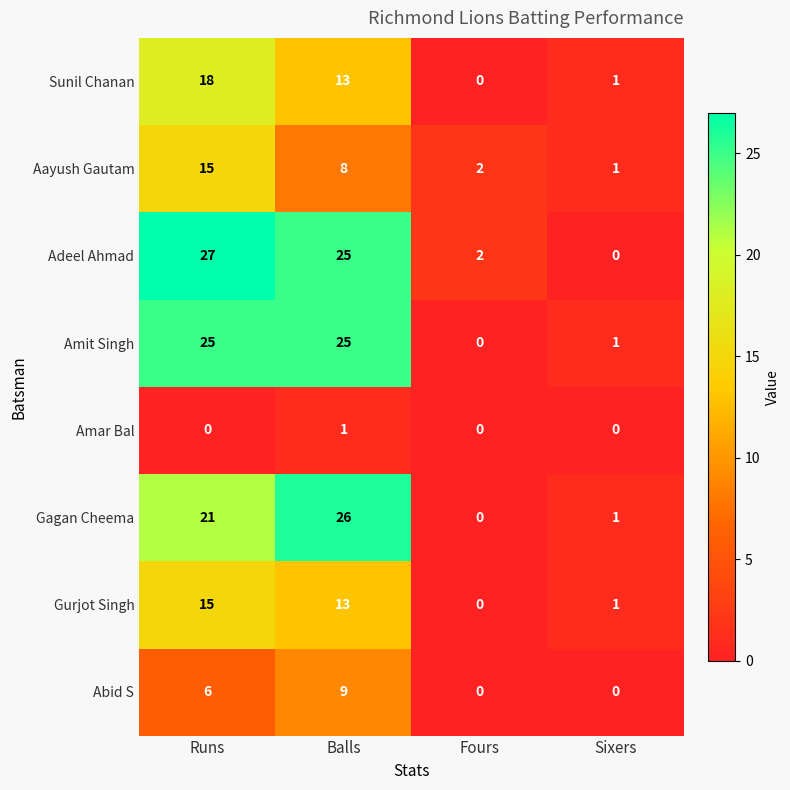

What is the maximum value shown in the chart?

27